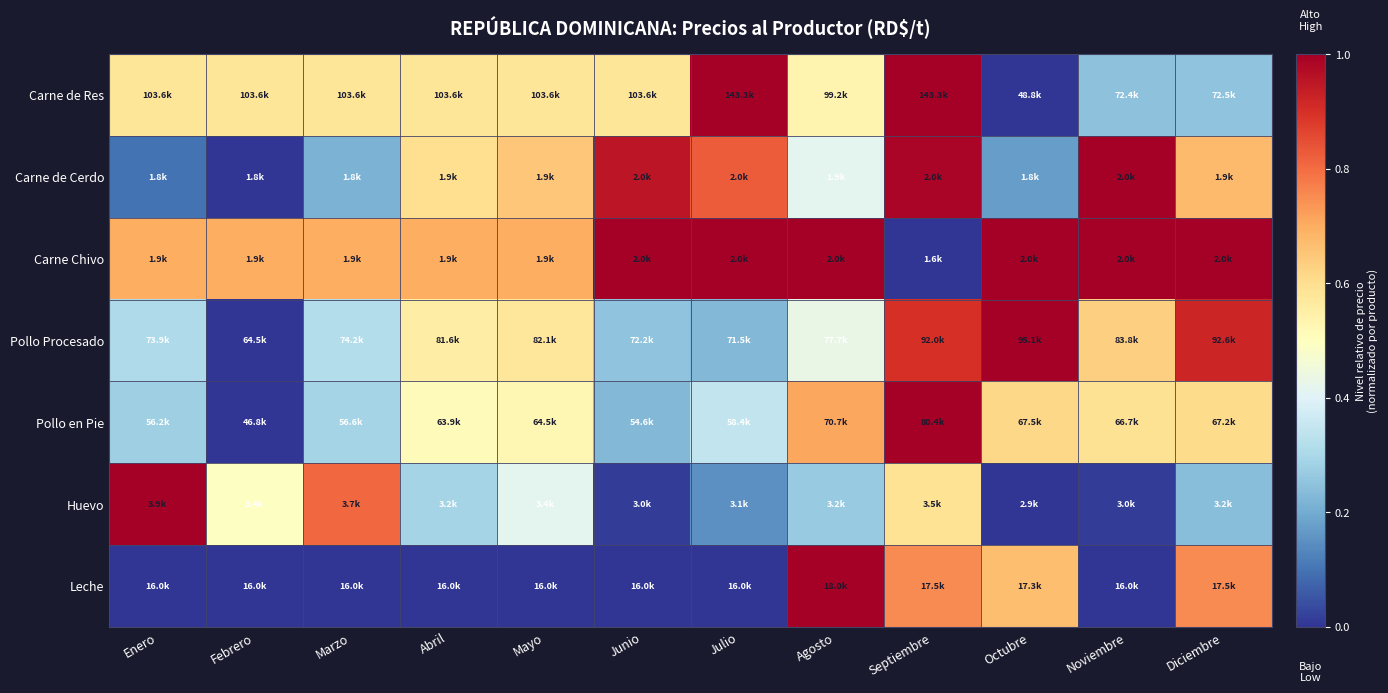

Reading right to left, extract all data points from this chart.

Carne de Res: Diciembre=0.3	Noviembre=0.2	Octubre=0.0	Septiembre=1.0	Agosto=0.5	Julio=1.0	Junio=0.6	Mayo=0.6	Abril=0.6	Marzo=0.6	Febrero=0.6	Enero=0.6
Carne de Cerdo: Diciembre=0.7	Noviembre=1.0	Octubre=0.2	Septiembre=1.0	Agosto=0.4	Julio=0.8	Junio=1.0	Mayo=0.6	Abril=0.6	Marzo=0.2	Febrero=0.0	Enero=0.1
Carne Chivo: Diciembre=1.0	Noviembre=1.0	Octubre=1.0	Septiembre=0.0	Agosto=1.0	Julio=1.0	Junio=1.0	Mayo=0.7	Abril=0.7	Marzo=0.7	Febrero=0.7	Enero=0.7
Pollo Procesado: Diciembre=0.9	Noviembre=0.6	Octubre=1.0	Septiembre=0.9	Agosto=0.4	Julio=0.2	Junio=0.3	Mayo=0.6	Abril=0.6	Marzo=0.3	Febrero=0.0	Enero=0.3
Pollo en Pie: Diciembre=0.6	Noviembre=0.6	Octubre=0.6	Septiembre=1.0	Agosto=0.7	Julio=0.3	Junio=0.2	Mayo=0.5	Abril=0.5	Marzo=0.3	Febrero=0.0	Enero=0.3
Huevo: Diciembre=0.2	Noviembre=0.0	Octubre=0.0	Septiembre=0.6	Agosto=0.3	Julio=0.2	Junio=0.0	Mayo=0.4	Abril=0.3	Marzo=0.8	Febrero=0.5	Enero=1.0
Leche: Diciembre=0.8	Noviembre=0.0	Octubre=0.7	Septiembre=0.8	Agosto=1.0	Julio=0.0	Junio=0.0	Mayo=0.0	Abril=0.0	Marzo=0.0	Febrero=0.0	Enero=0.0